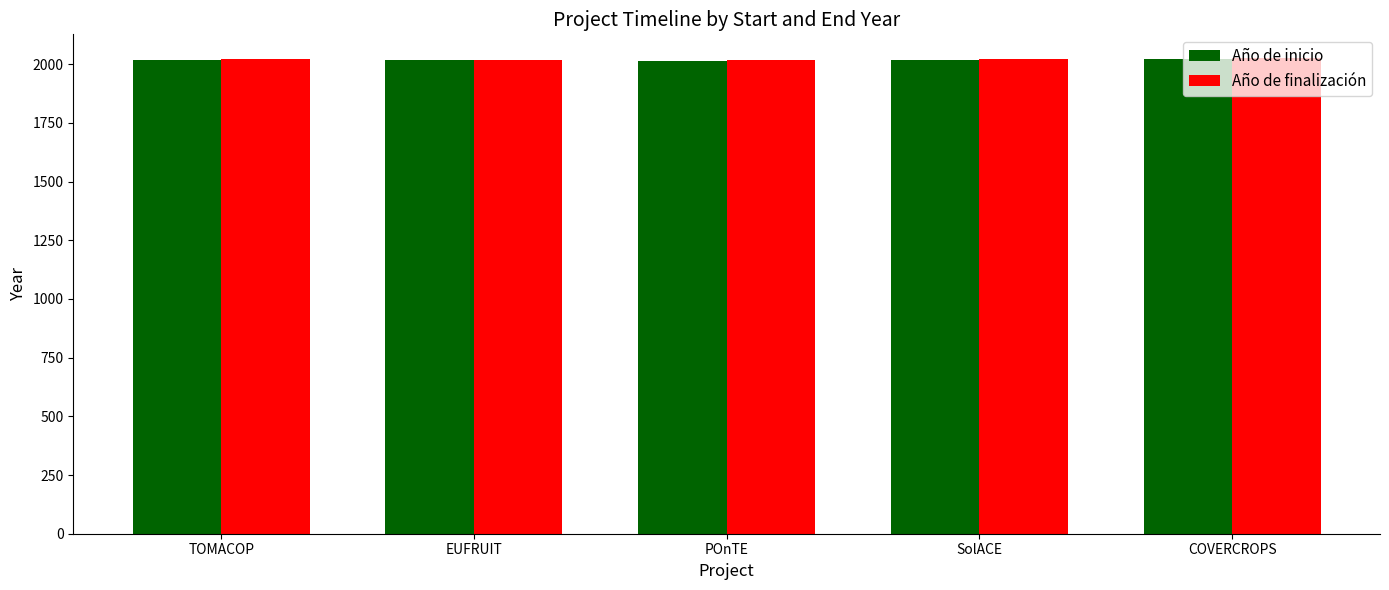

What is the total value across all series at COVERCROPS?

4049